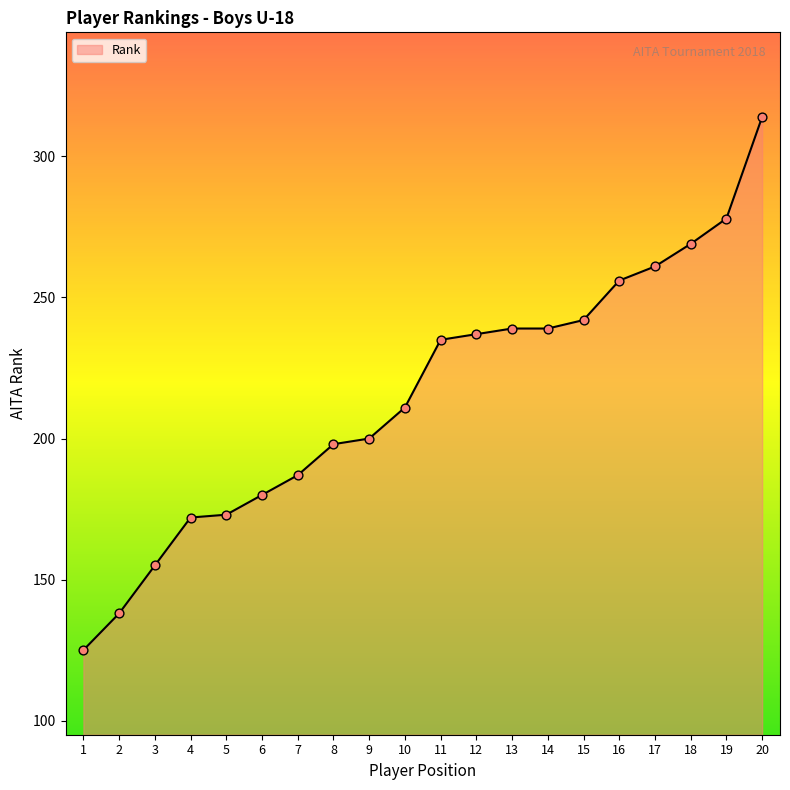

Which has a higher value, 20 or 6?

20